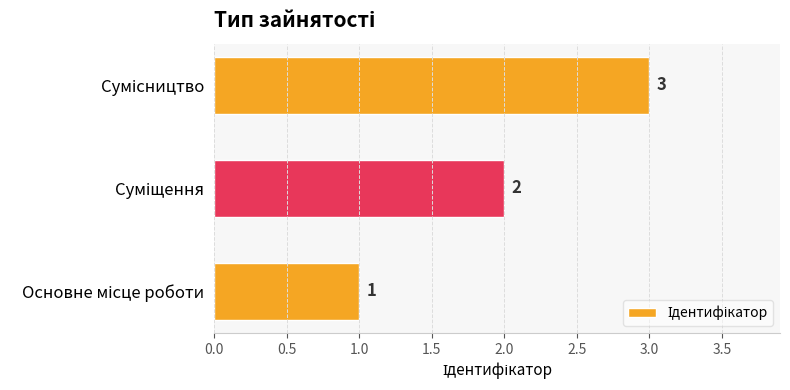

How many values are between 1 and 3?

3